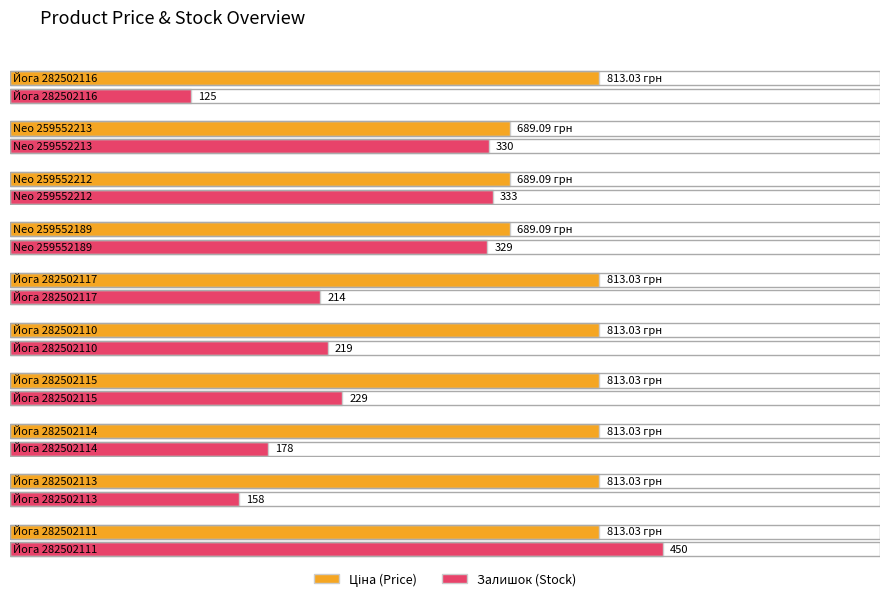

What are all the series names shown in the legend?

Ціна, Залишок